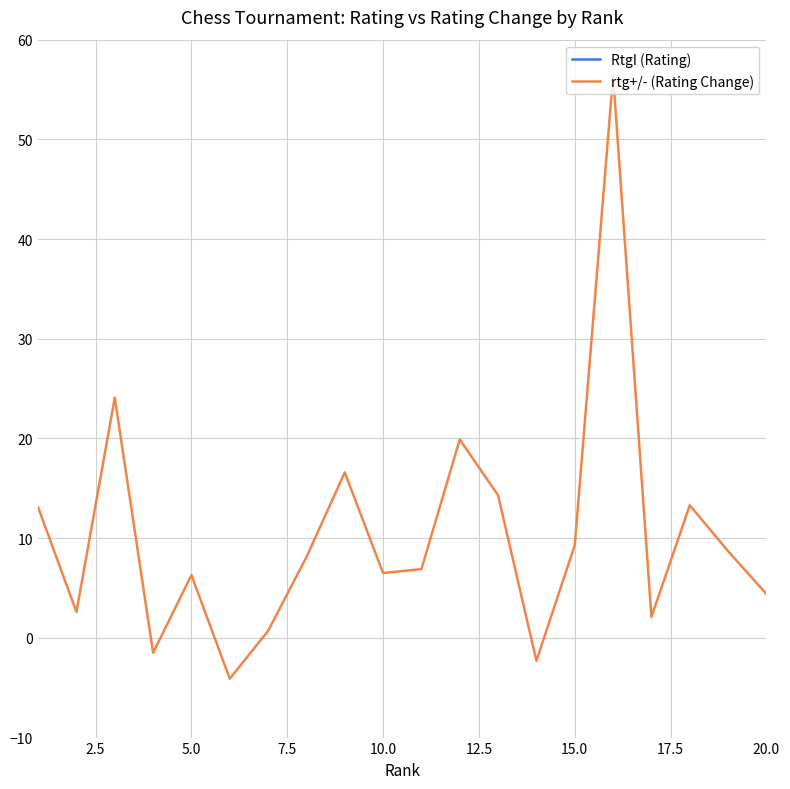

How many data points does each series have?

20